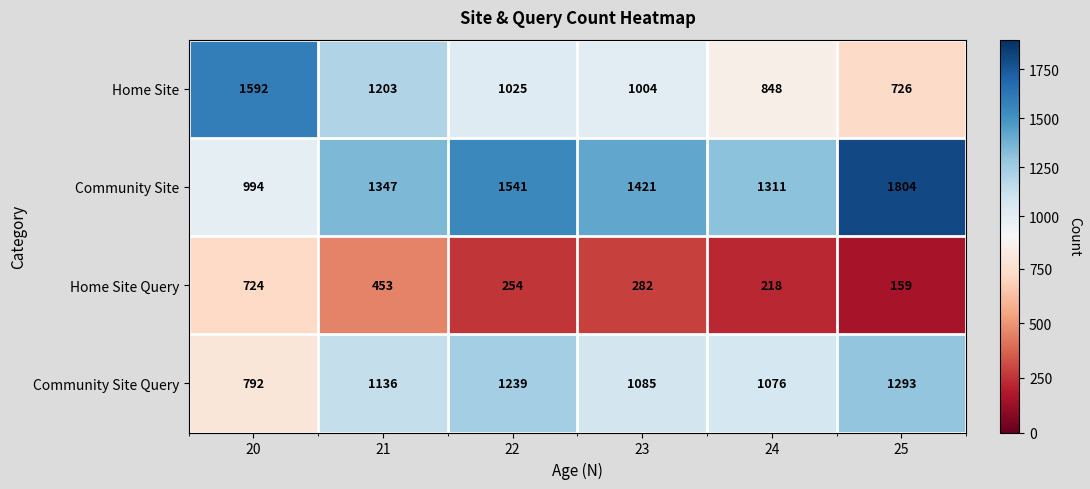

What is the spread (max minus min) of values at 22?

1287